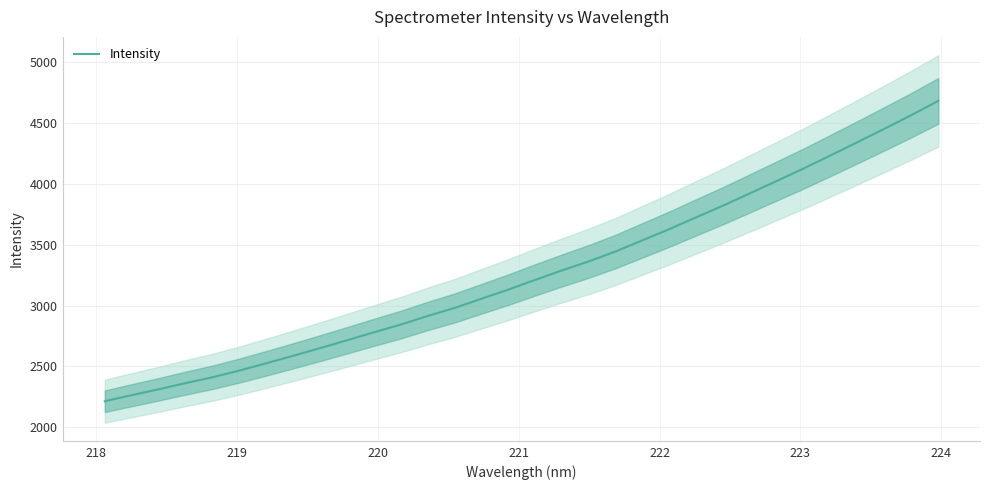

What is the highest value of the Intensity series?

4682.5